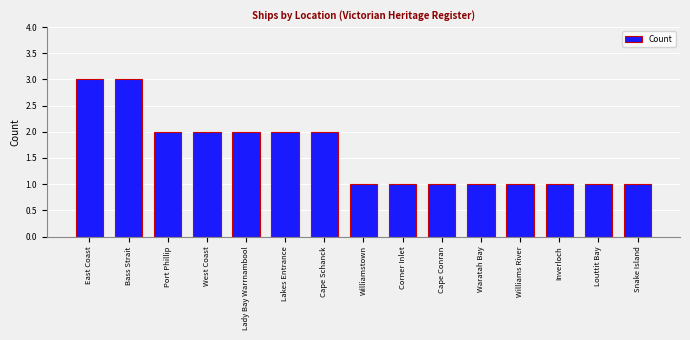

Count the number of data series in this chart.

1